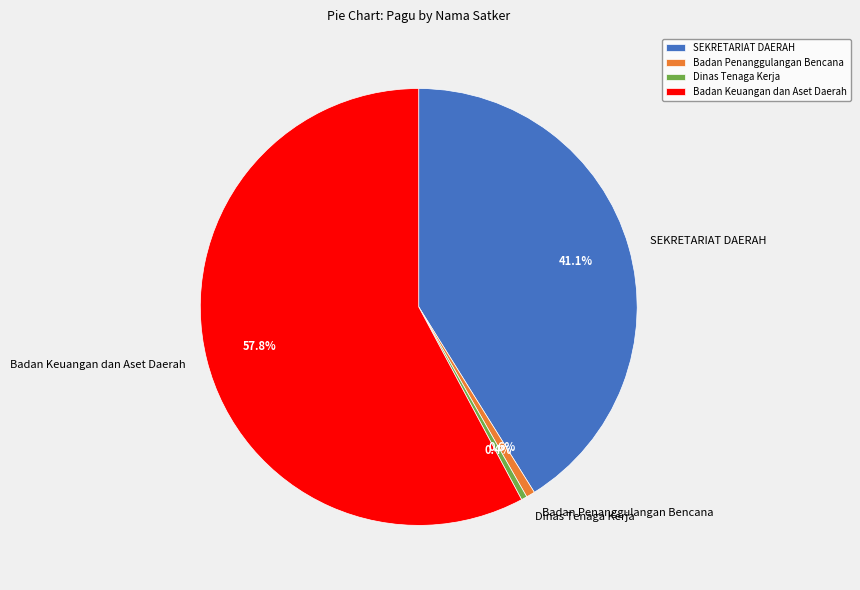

To the nearest percent, what is the average slice percentage?

25%